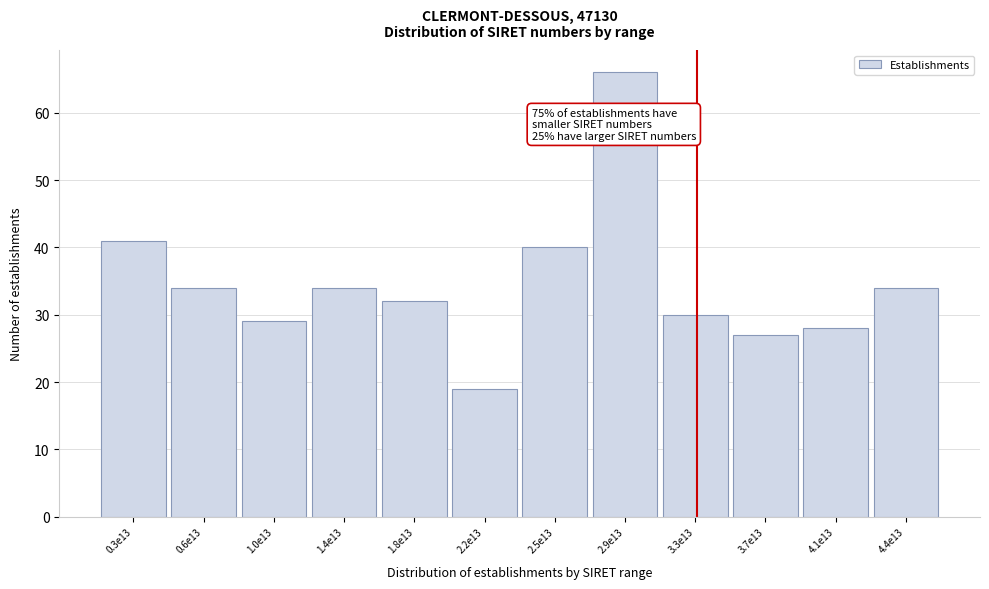

Reading right to left, what are all the values shown in this chart?

34	28	27	30	66	40	19	32	34	29	34	41